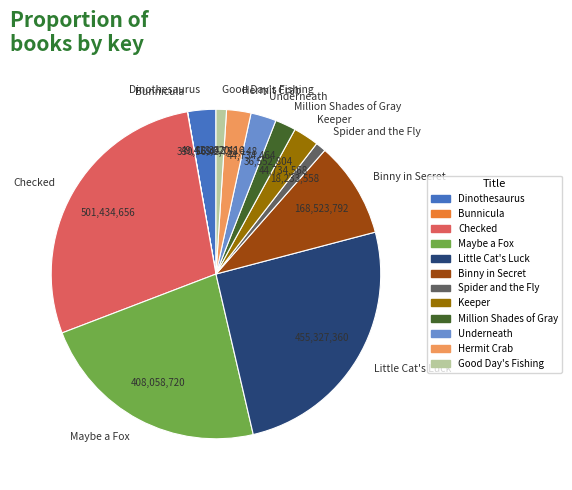

Which category has the biggest portion of the pie?

Checked